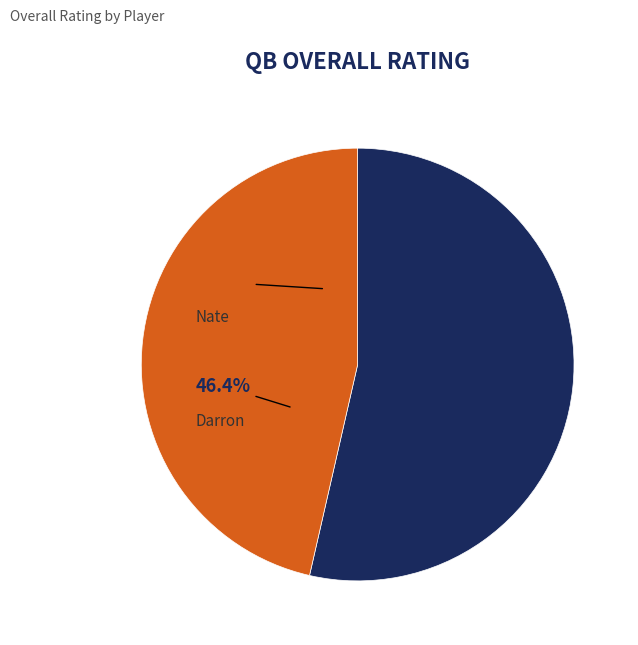

Is it true that Nate is 59% of the pie?

False